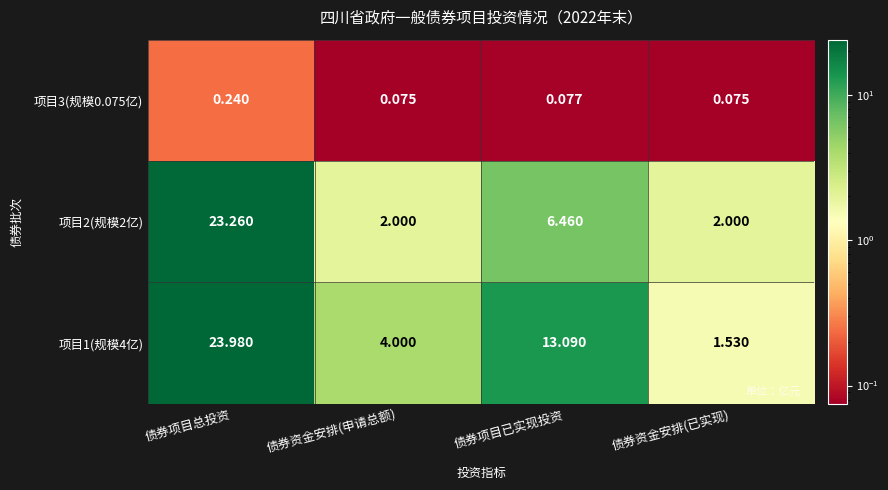

What is the spread (max minus min) of values at 债券项目已实现投资?

13.0